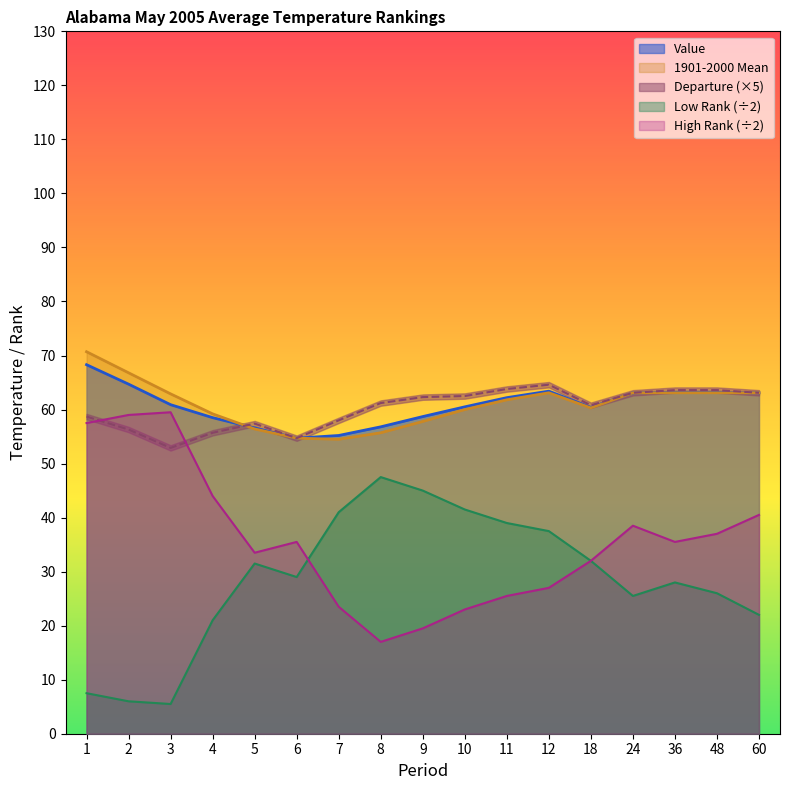

What is the value of the Value point at the 17th from the left?

63.1